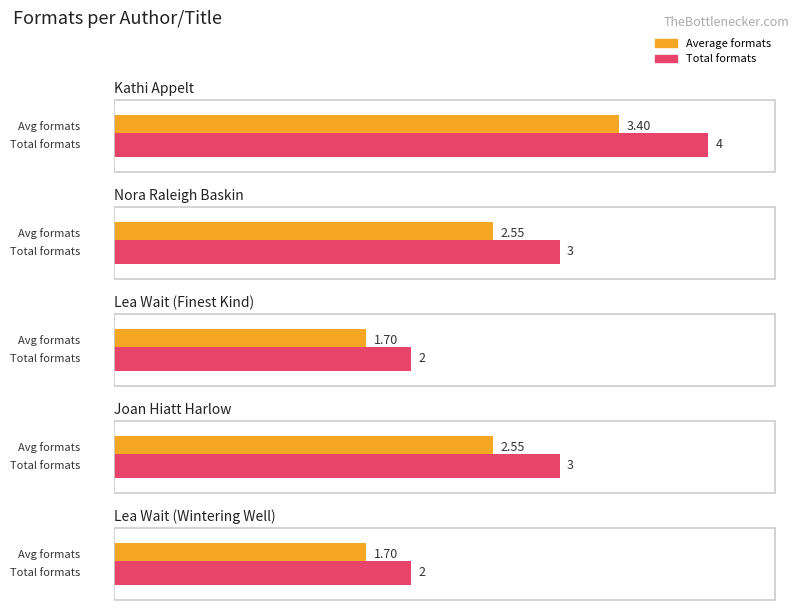

How many values exceed 3?

1